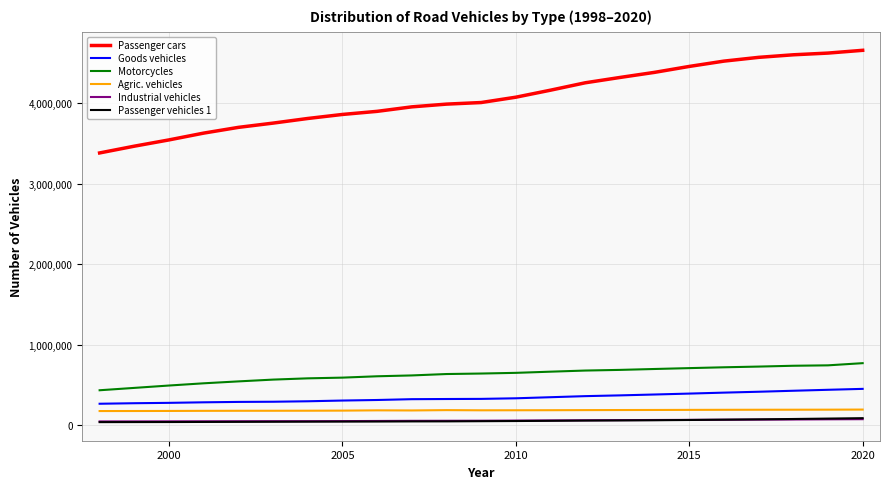

Which series has the widest spread of values?

Passenger cars